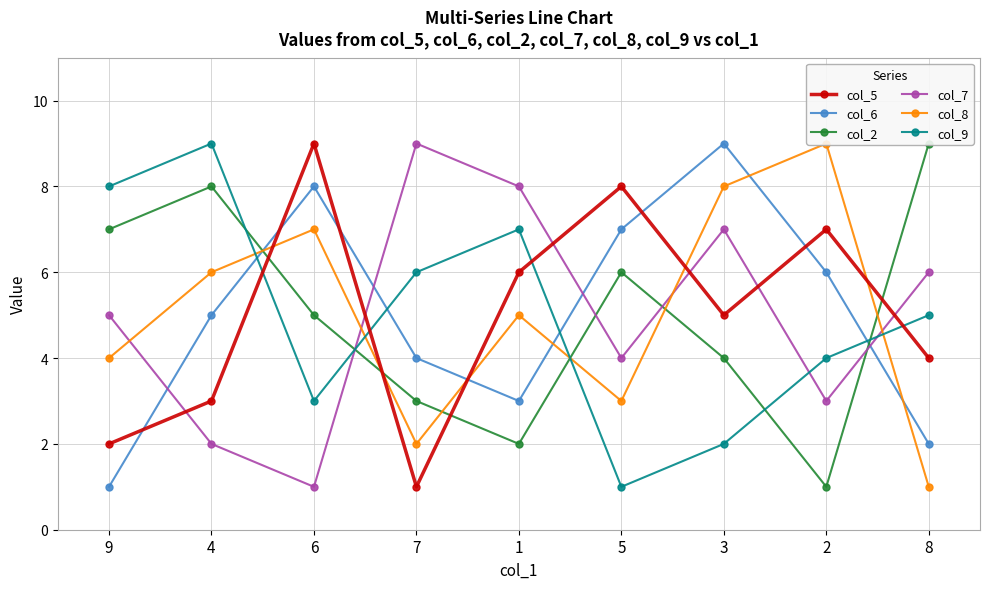

True or false: col_6 has a value of 3 at 8.

False